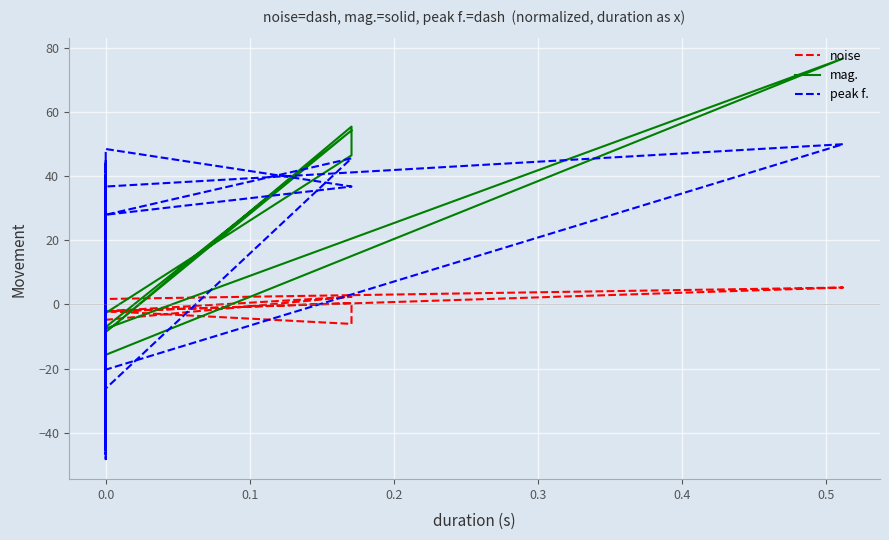

How many distinct data groups are displayed?

3